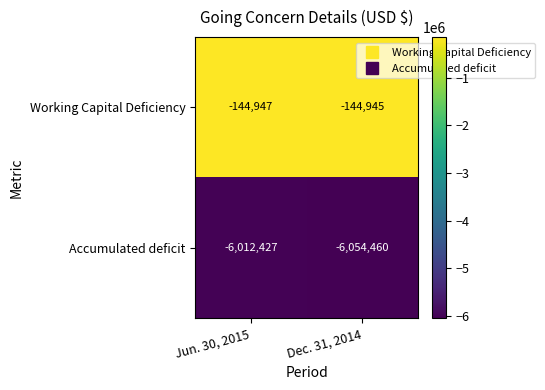

Between Jun. 30, 2015 and Dec. 31, 2014, which series saw the biggest shift?

Accumulated deficit